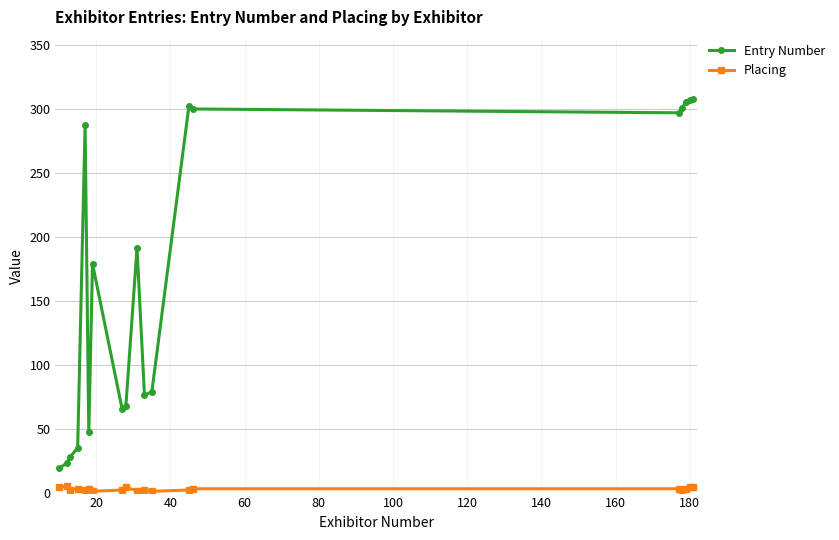

Which series has the widest spread of values?

Entry Number